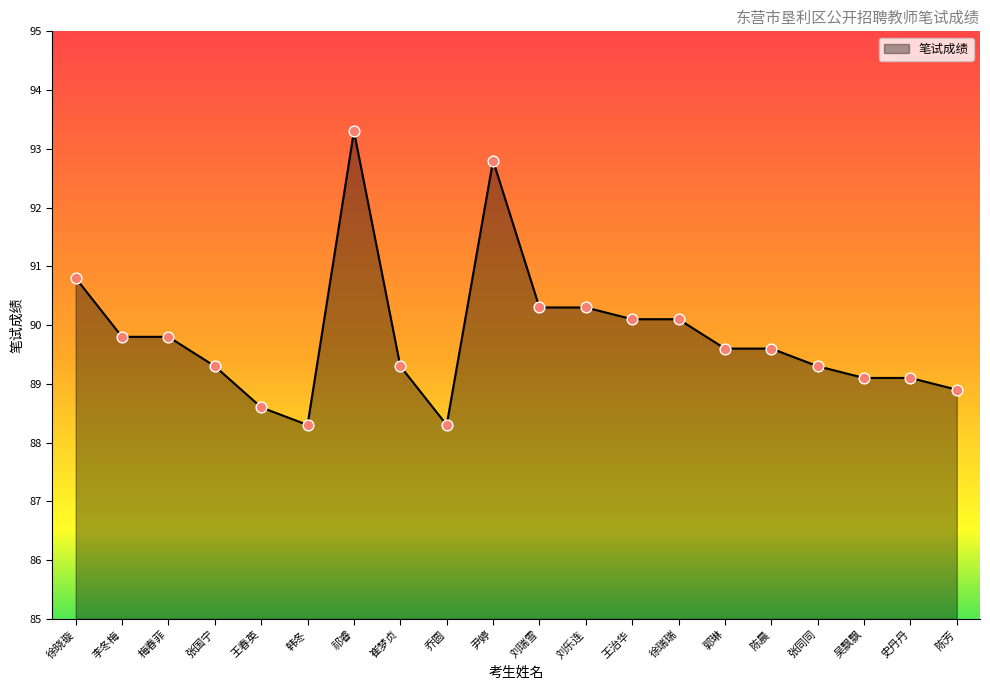

What is the change in value from 李冬梅 to 刘乐连?

+0.5